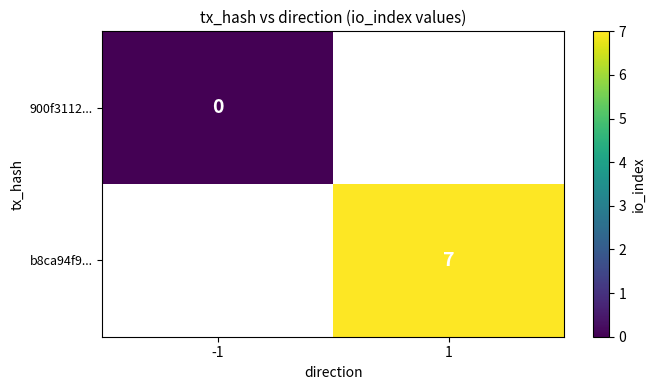

Is it true that b8ca94f9... equals 7 at 1?

True